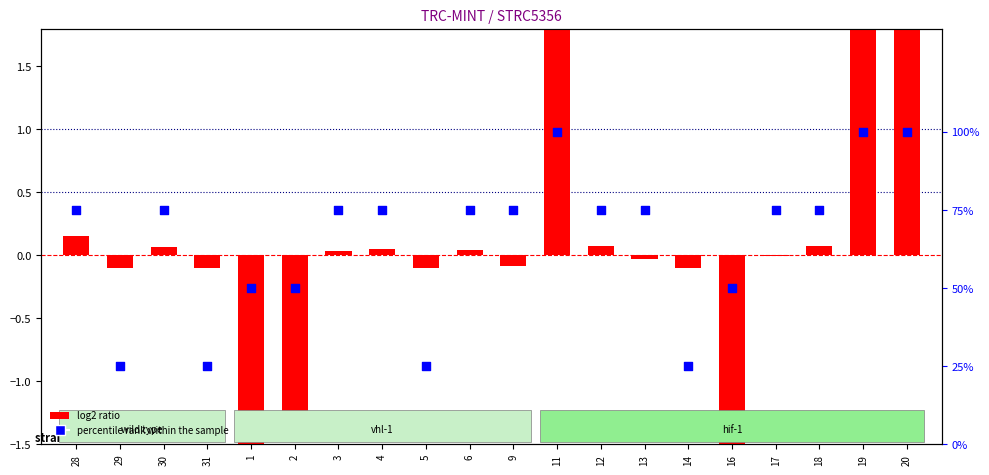

Which series has the largest total across all categories?

percentile rank within the sample